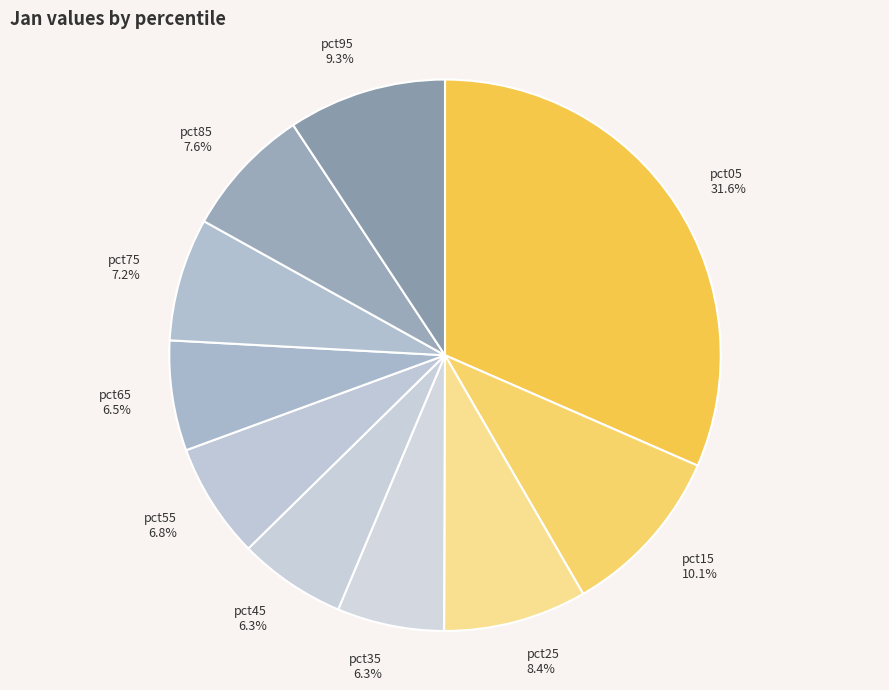

Between pct85 7.6% and pct65 6.5%, which is larger?

pct85 7.6%